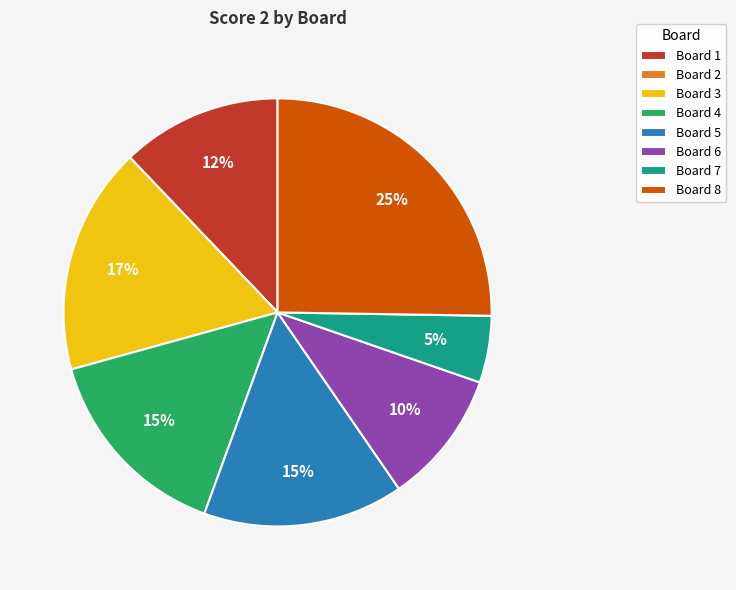

Does Board 6 represent more than half of the total?

No